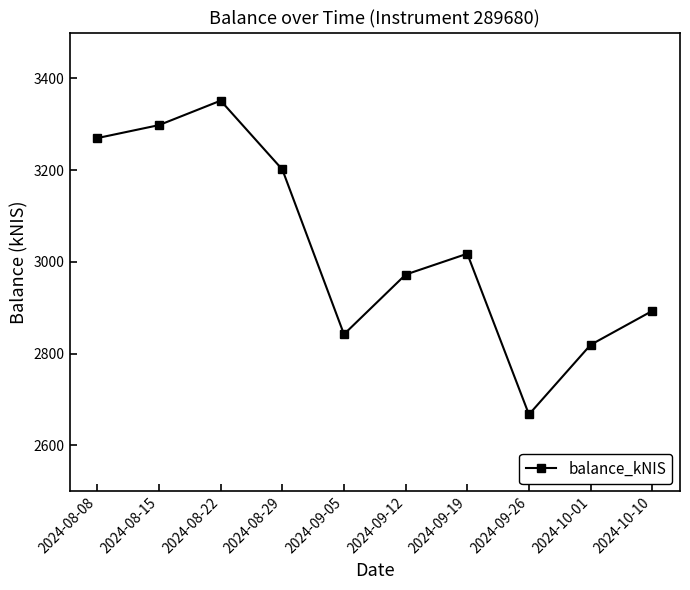

At which category does the data reach its first local peak?

2024-08-22